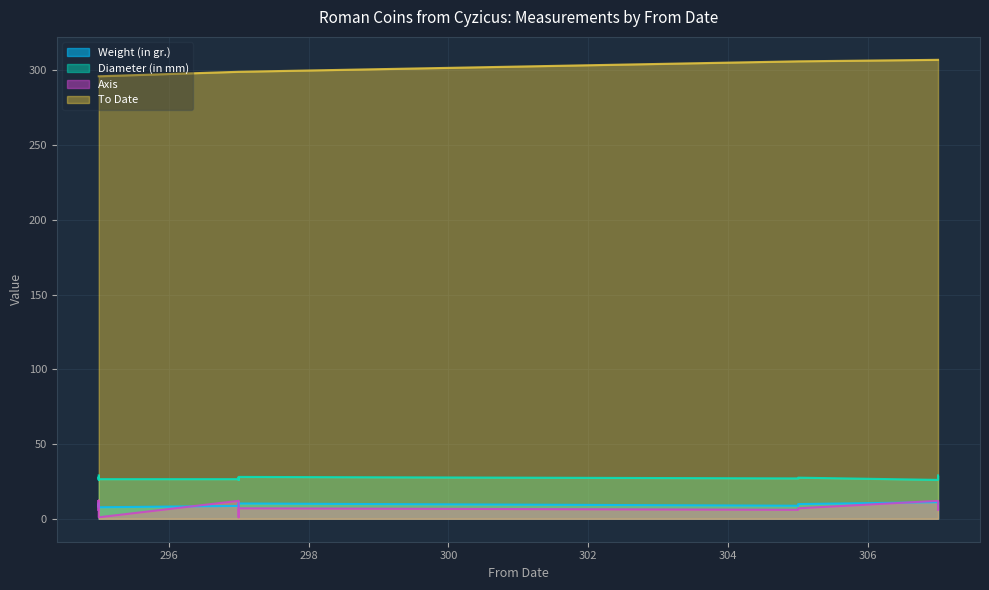

Between 297 and 297, which series saw the biggest shift?

Diameter (in mm)